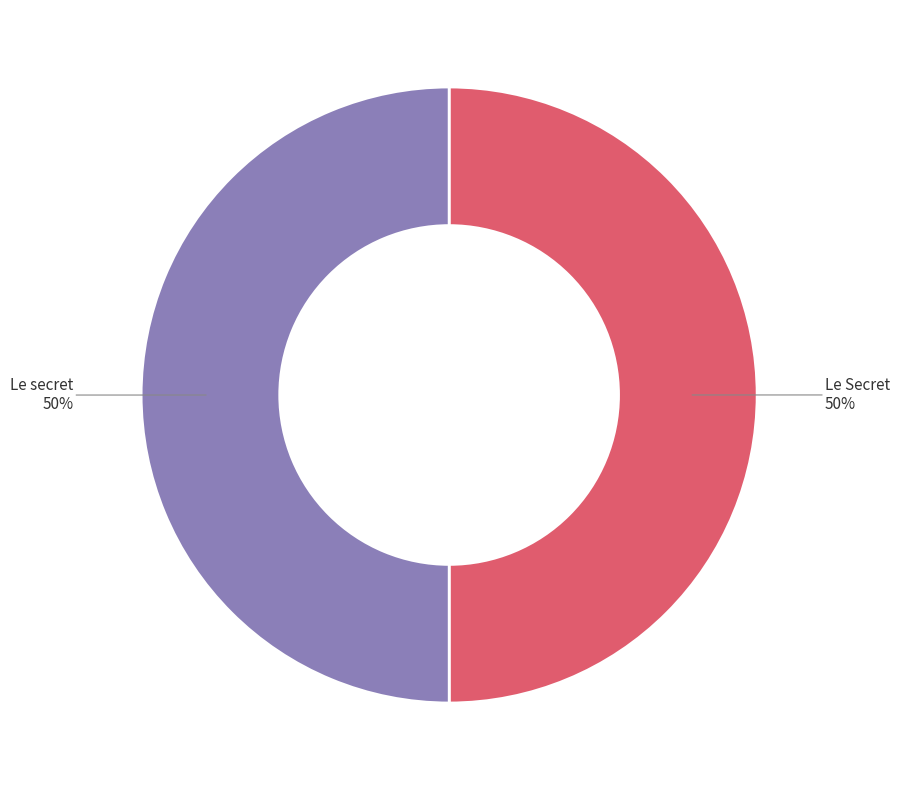

How many slices are in this pie chart?

2